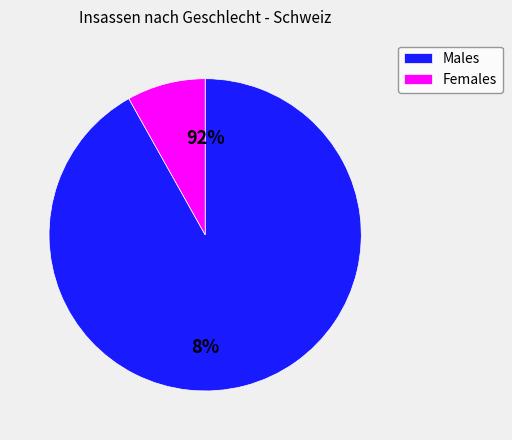

What portion of the pie excludes Frauen?

91.9%